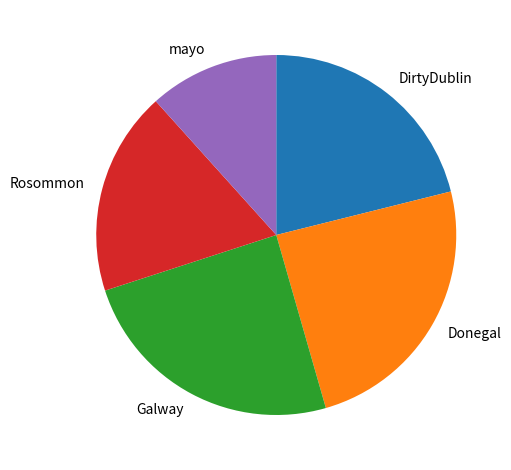

The Galway slice represents 24% of the pie. True or false?

True